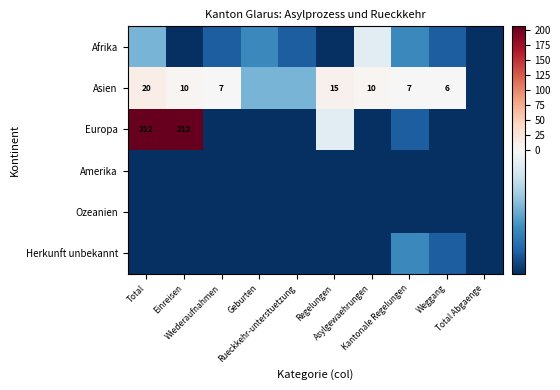

How many values in the Herkunft unbekannt series are below -5?

8